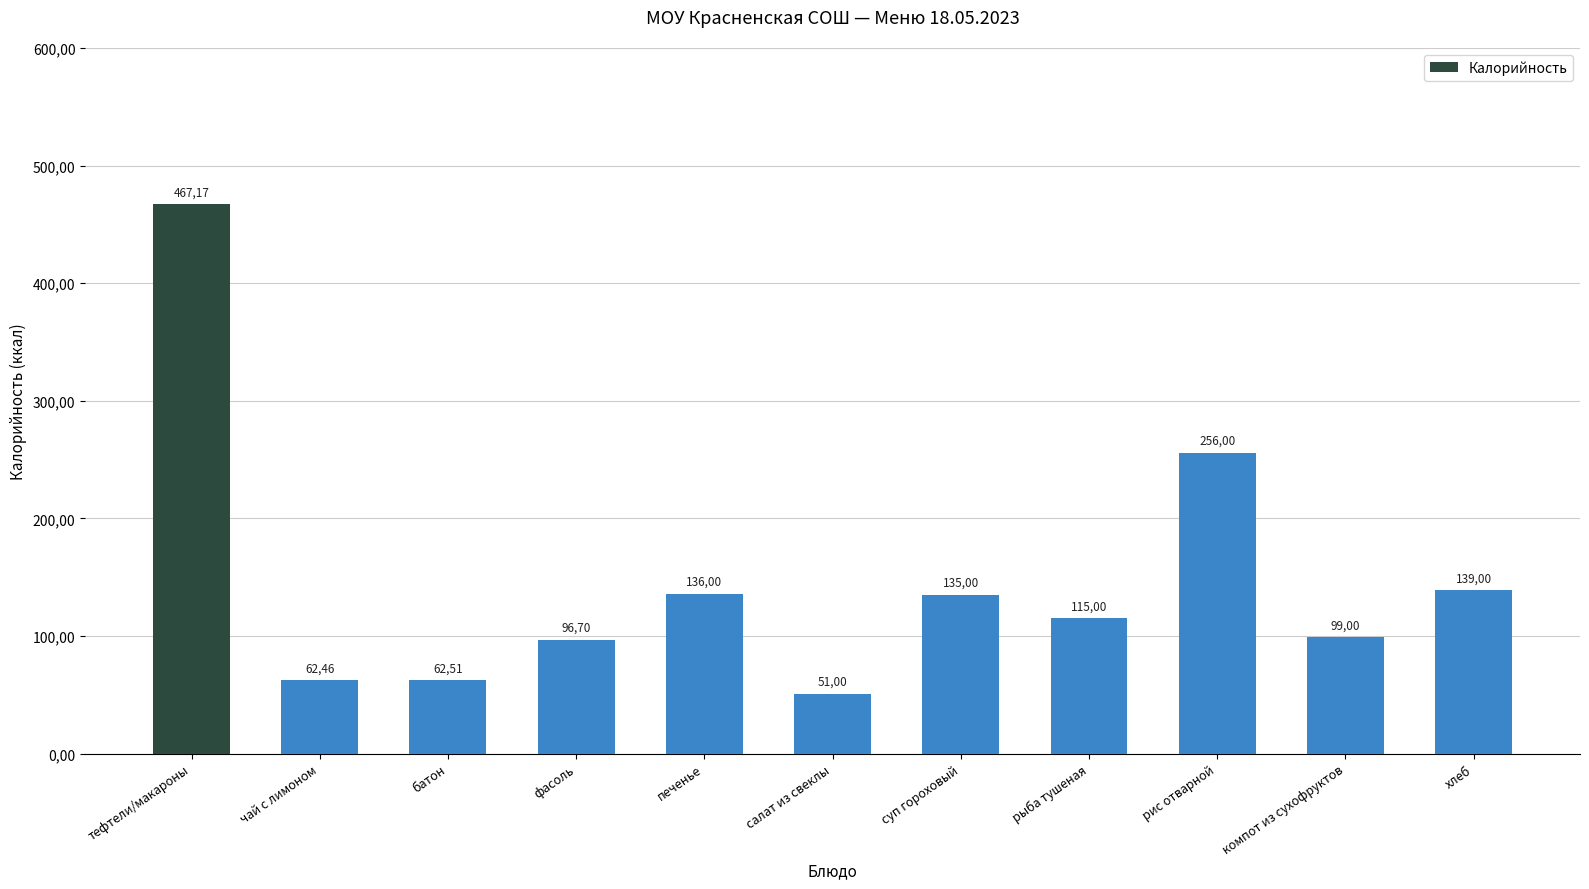

Approximately how many times larger is the value at суп гороховый compared to салат из свеклы?

2.6